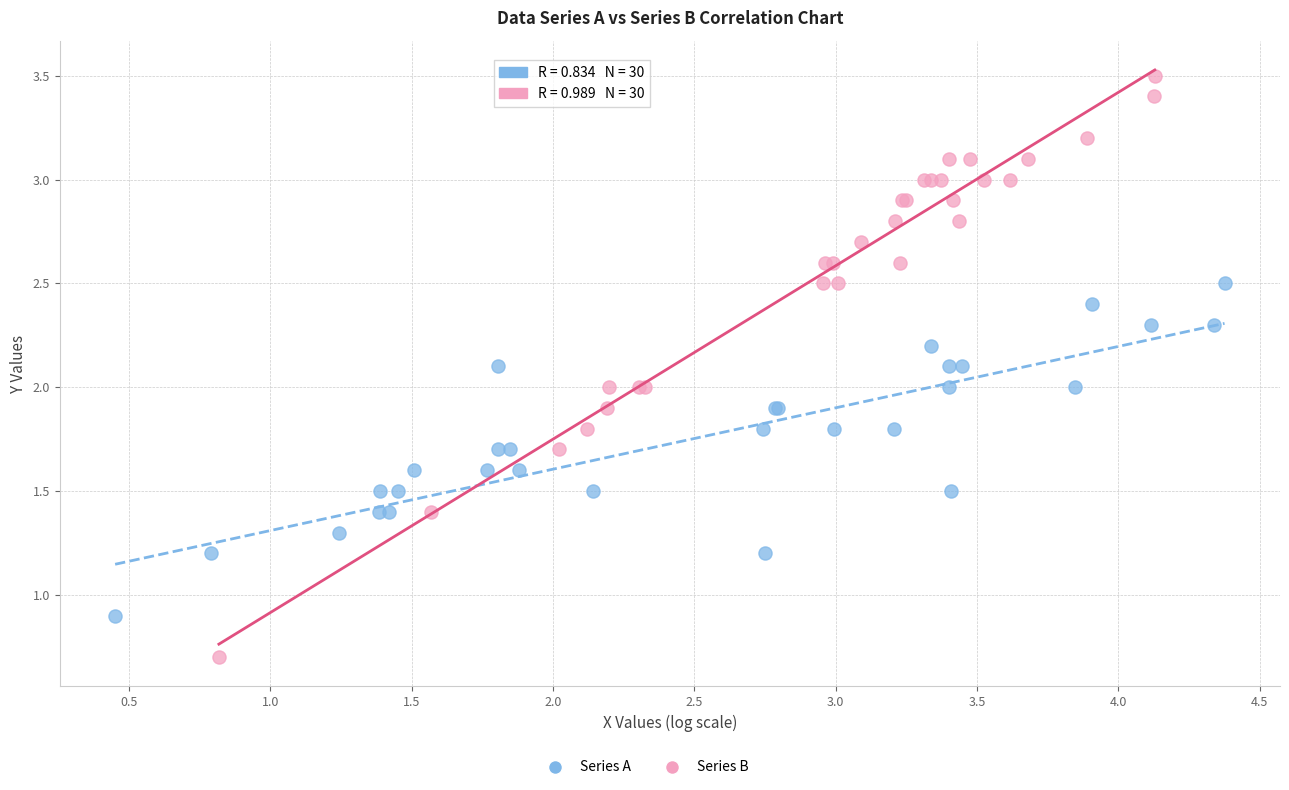

Which series contains the highest Y value?

Series B